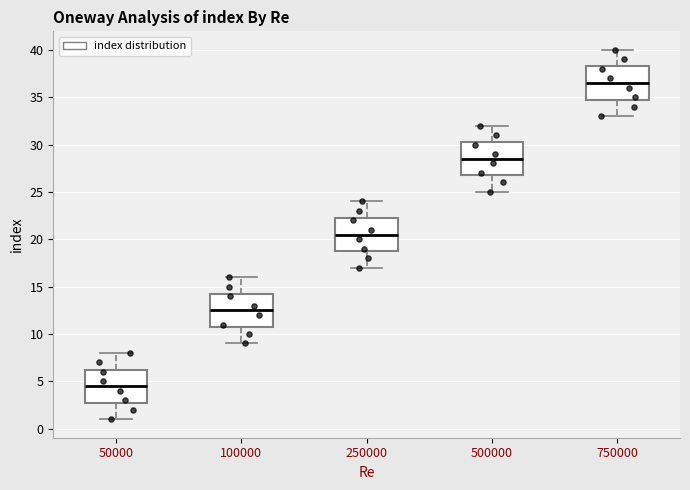

Where does the median line of the box at x = 100000 sit on the y-axis? The values are not printed on the chart, so give them approximately, as read against the axis.

12.5